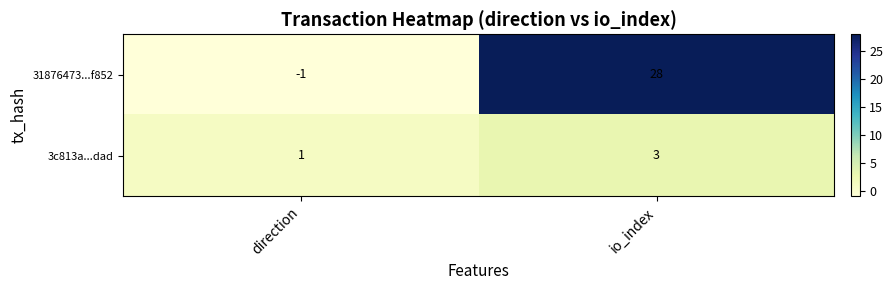

Rank the series at direction from lowest to highest value.

31876473...f852, 3c813a...dad